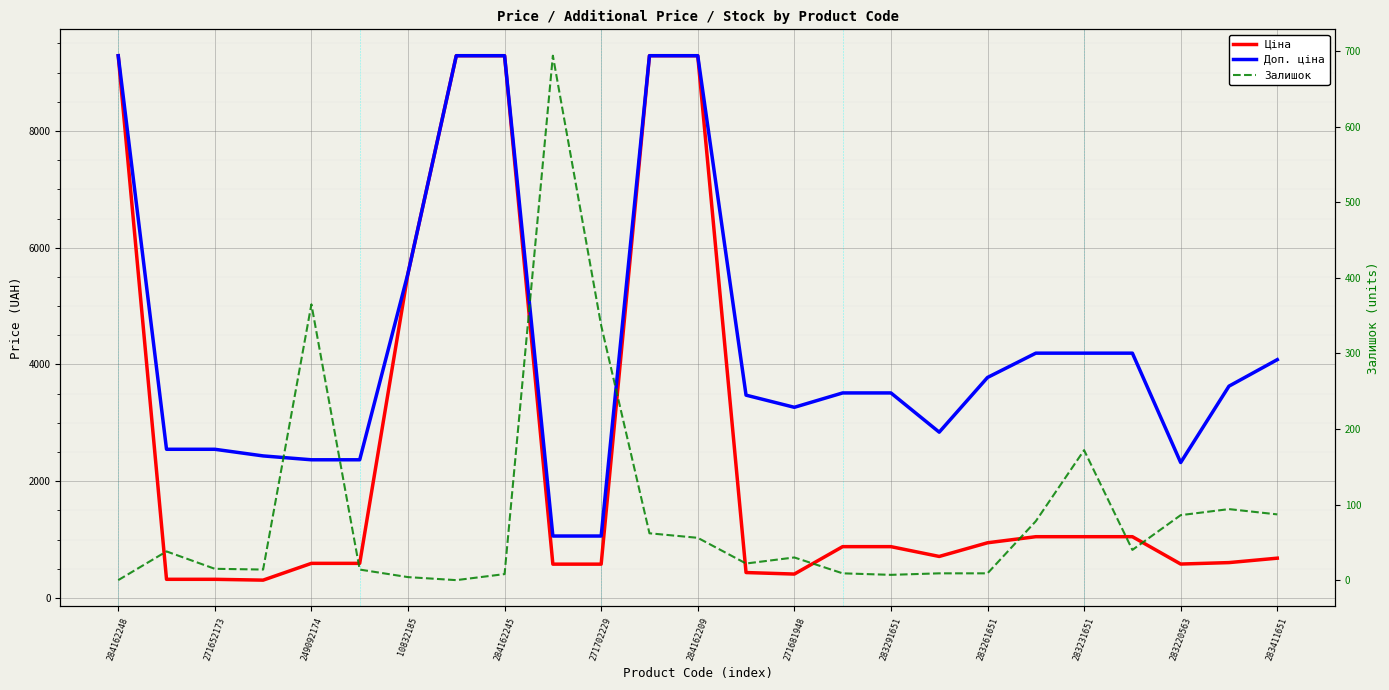

What is the maximum value shown in the chart?

9290.5